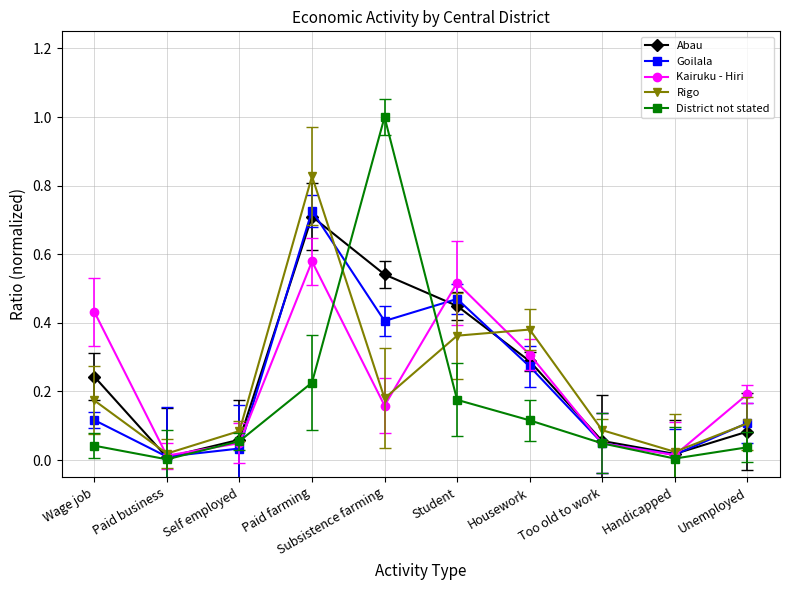

What is the sum of all District not stated values?

1.7